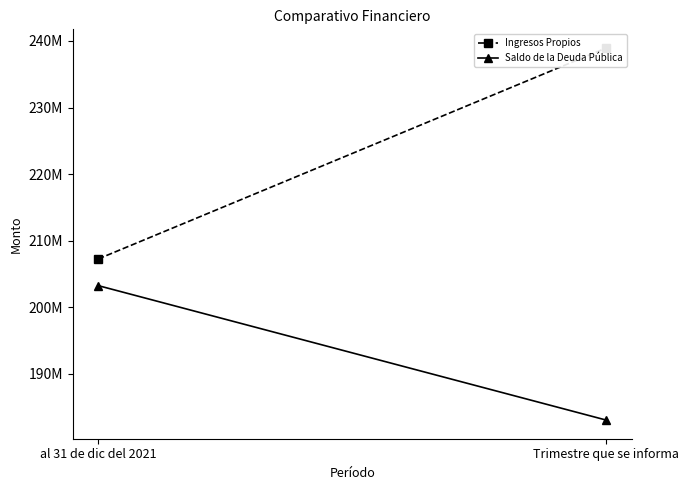

At which category is the sum across all series the highest?

Trimestre que se informa